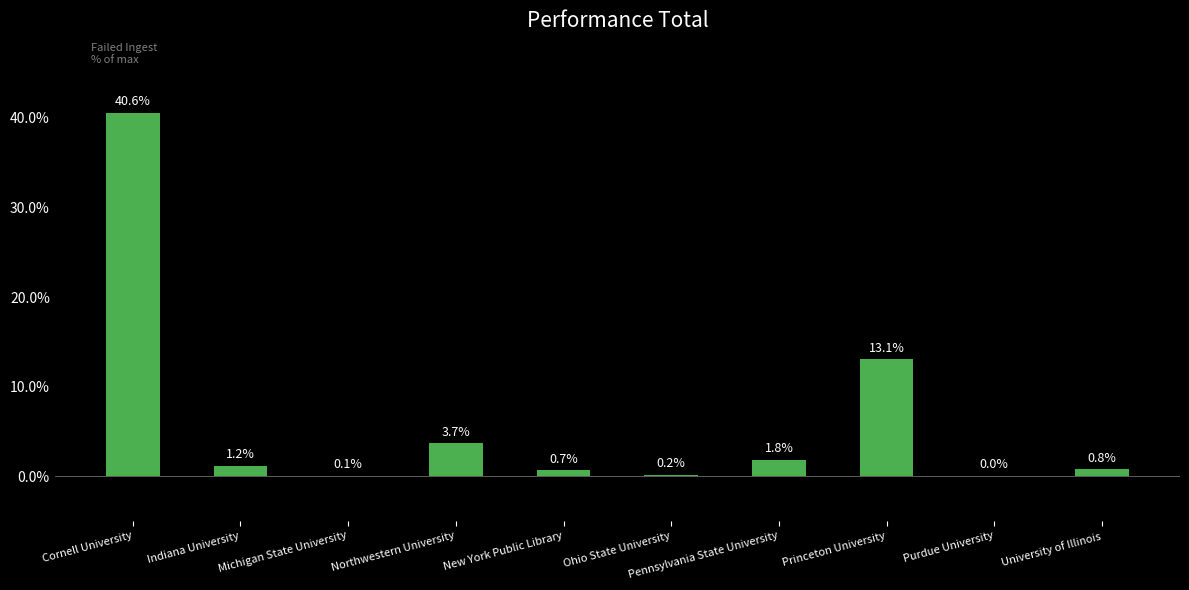

What is the change in value from Cornell University to New York Public Library?

-39.9